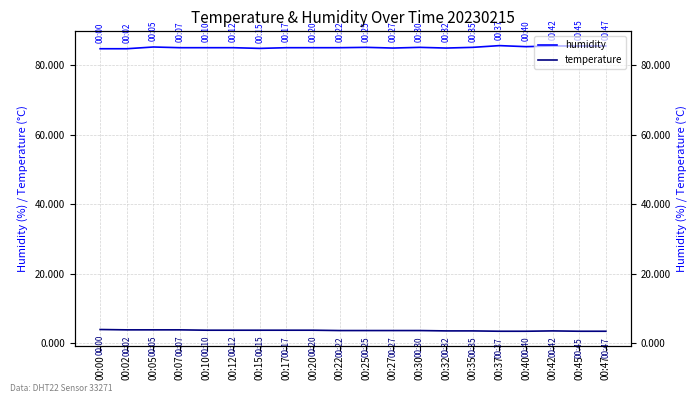

Which series has the largest total across all categories?

humidity